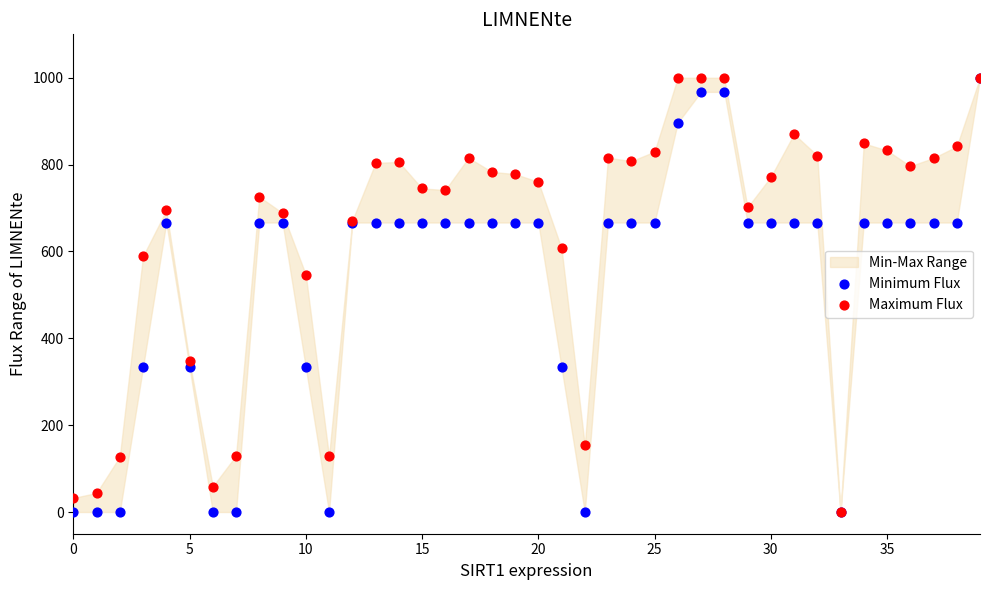

Across all series, what Y value is closest to 500?

546.6